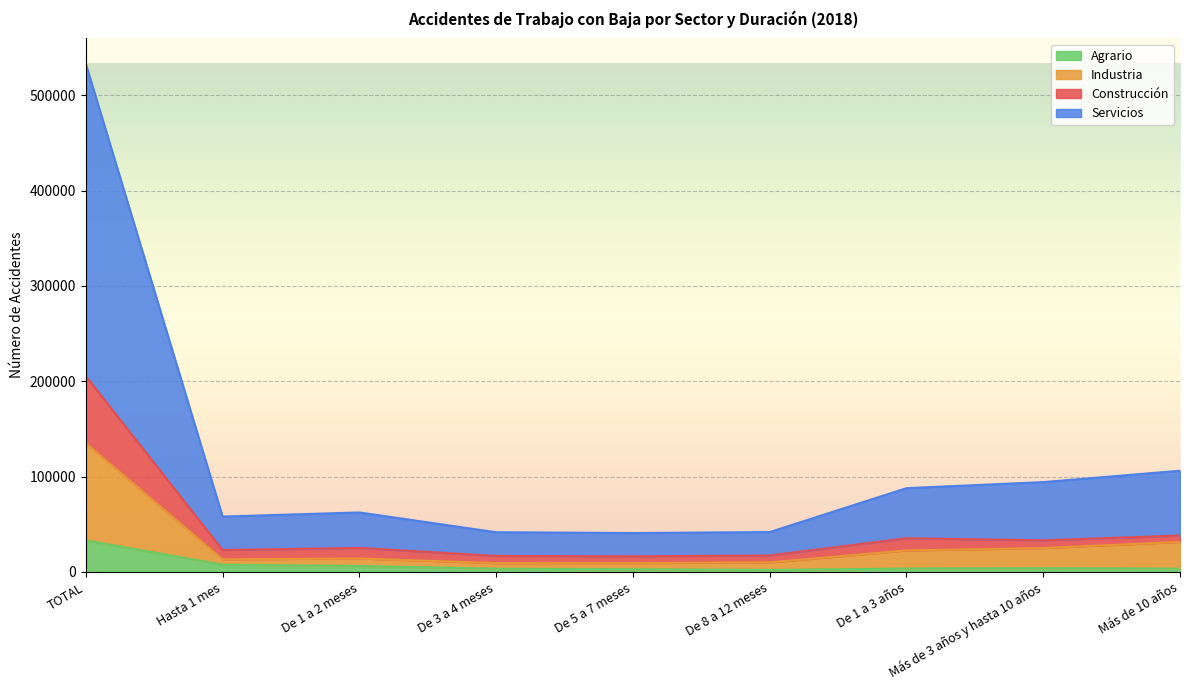

Reading left to right, list all the values displayed in this chart.

Agrario: TOTAL=33097	Hasta 1 mes=7611	De 1 a 2 meses=6251	De 3 a 4 meses=3378	De 5 a 7 meses=2825	De 8 a 12 meses=2080	De 1 a 3 años=3558	Más de 3 años y hasta 10 años=3920	Más de 10 años=3474
Industria: TOTAL=135030	Hasta 1 mes=13205	De 1 a 2 meses=14106	De 3 a 4 meses=9285	De 5 a 7 meses=9312	De 8 a 12 meses=10059	De 1 a 3 años=22555	Más de 3 años y hasta 10 años=25037	Más de 10 años=31471
Construcción: TOTAL=205408	Hasta 1 mes=23013	De 1 a 2 meses=25192	De 3 a 4 meses=16792	De 5 a 7 meses=16429	De 8 a 12 meses=17275	De 1 a 3 años=35344	Más de 3 años y hasta 10 años=33179	Más de 10 años=38184
Servicios: TOTAL=532977	Hasta 1 mes=58071	De 1 a 2 meses=62402	De 3 a 4 meses=41641	De 5 a 7 meses=40802	De 8 a 12 meses=41804	De 1 a 3 años=87871	Más de 3 años y hasta 10 años=94229	Más de 10 años=106157